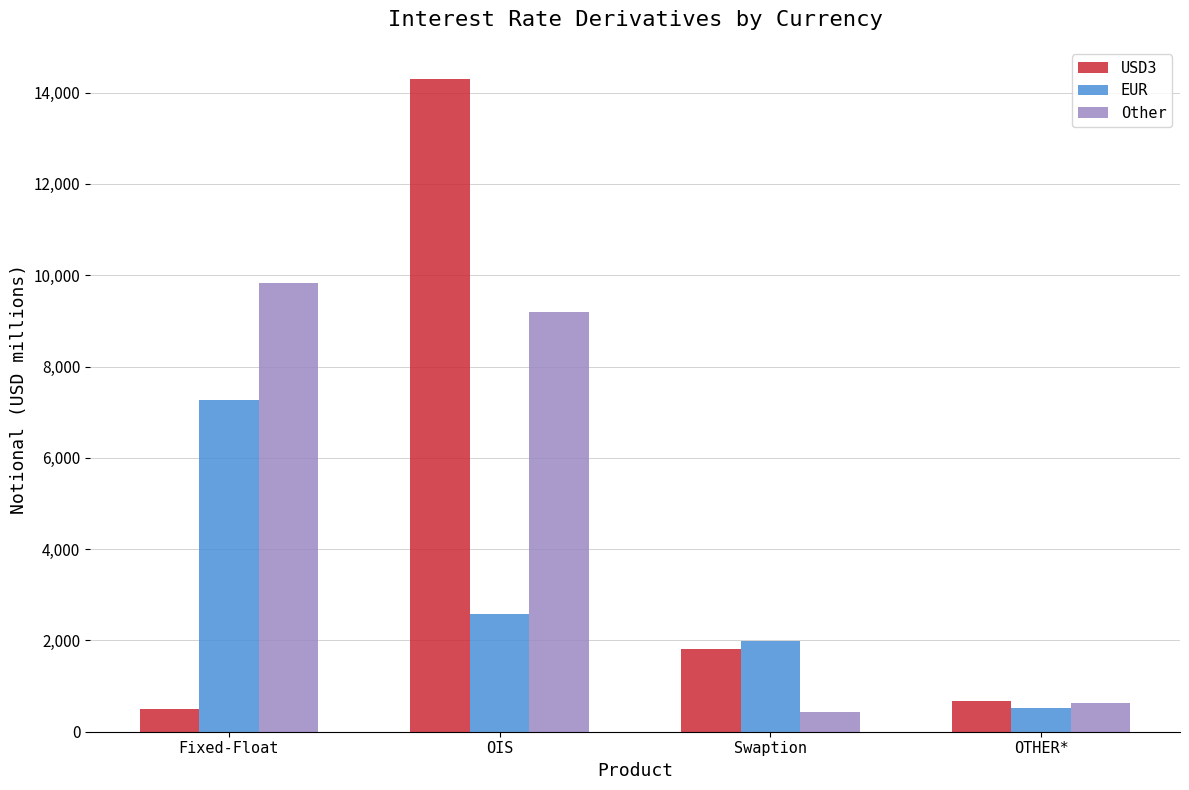

How many data points in Other are less than 9186?

2